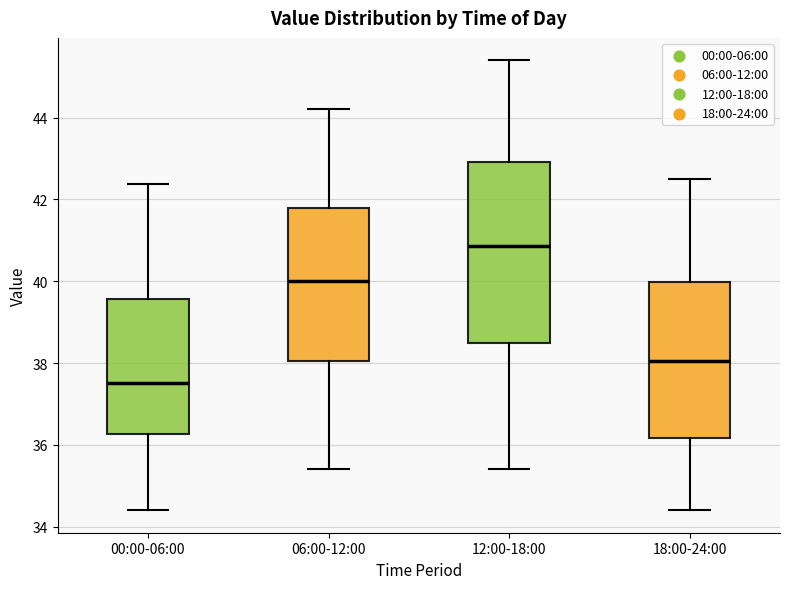

Which box has the lowest median line?

00:00-06:00